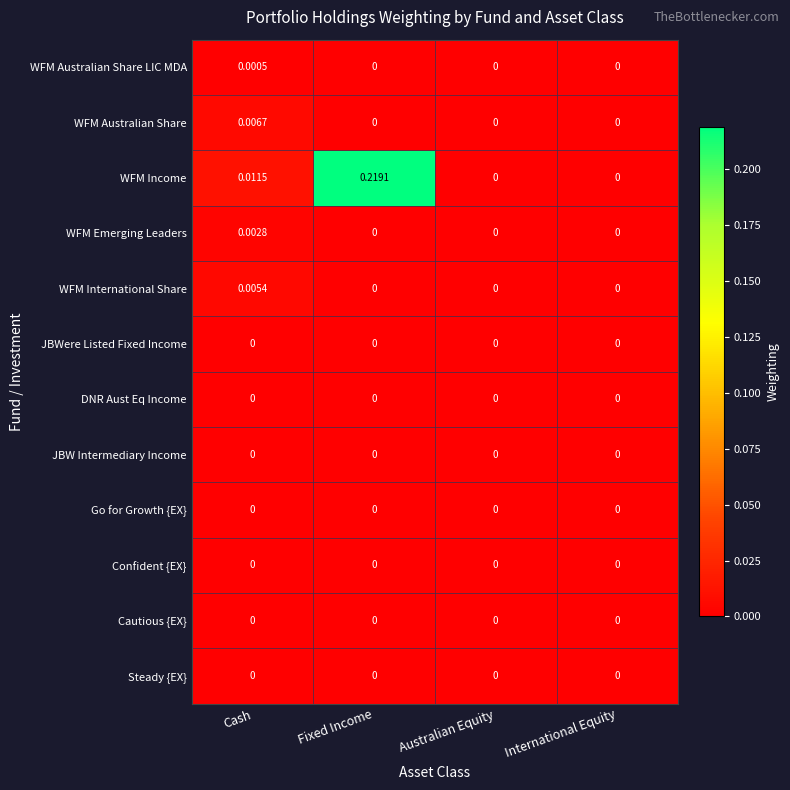

At which category does the chart reach its peak across all series?

Fixed Income